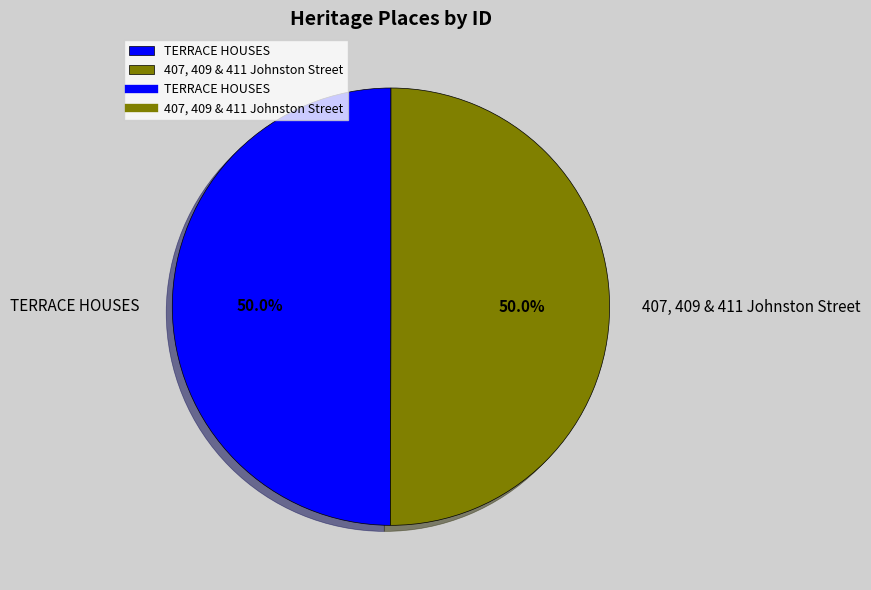

Combined, what portion of the pie is TERRACE HOUSES and 407, 409 & 411 Johnston Street?

100.0%